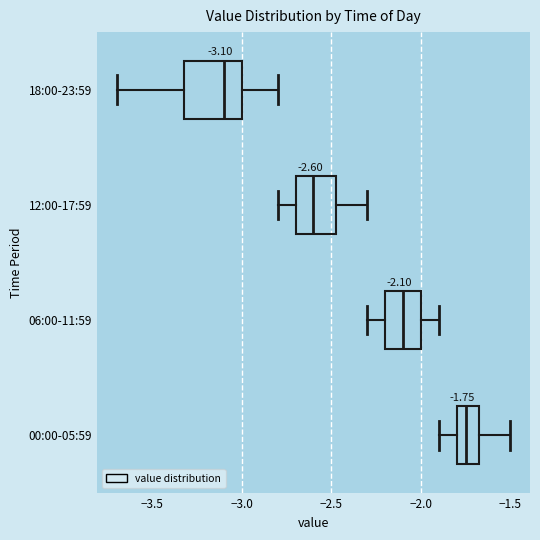

Which box has the furthest to the left median line?

18:00-23:59